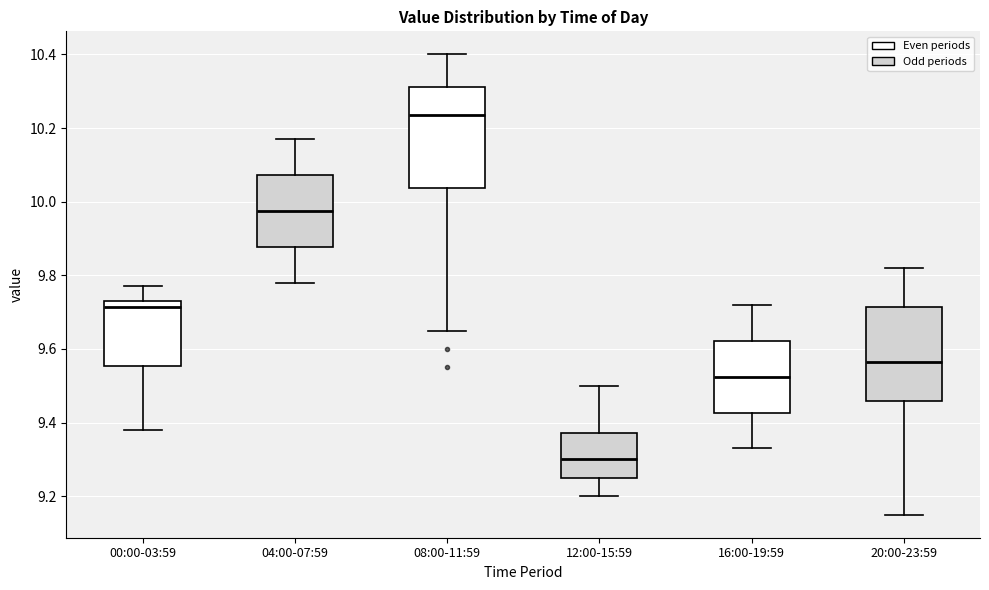

Which box's median line is the highest?

08:00-11:59